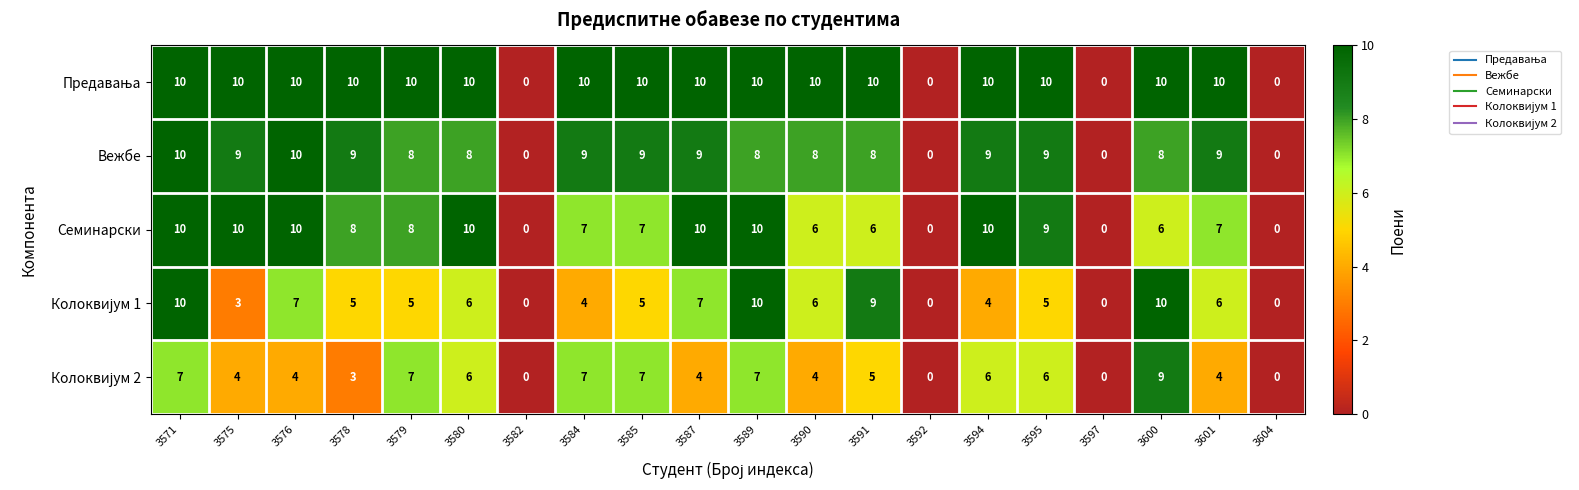

What is the sum of all Семинарски values?

134